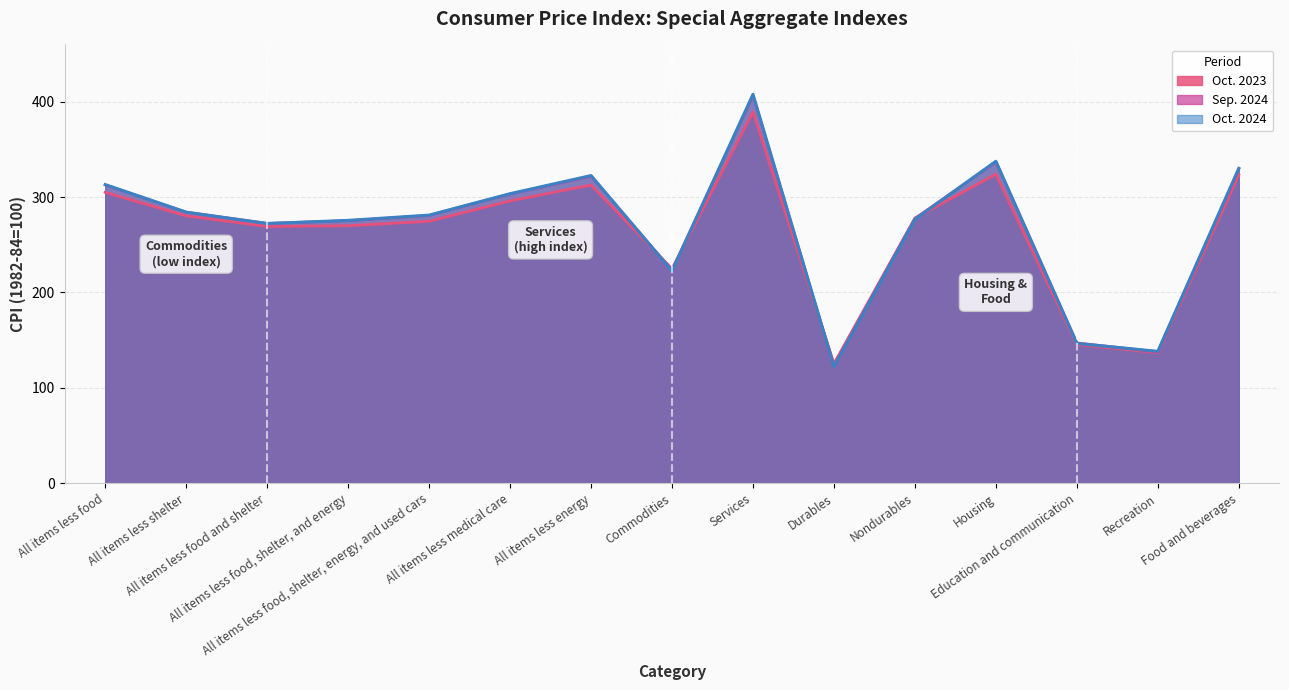

Which series has the widest spread of values?

Oct. 2024